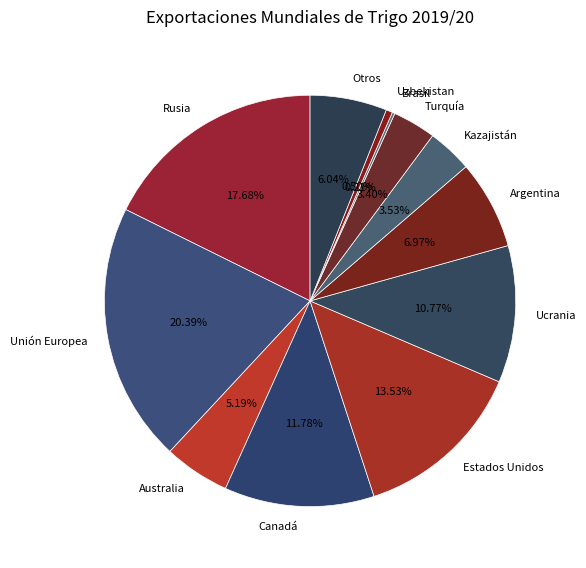

Which slice is the largest?

Unión Europea